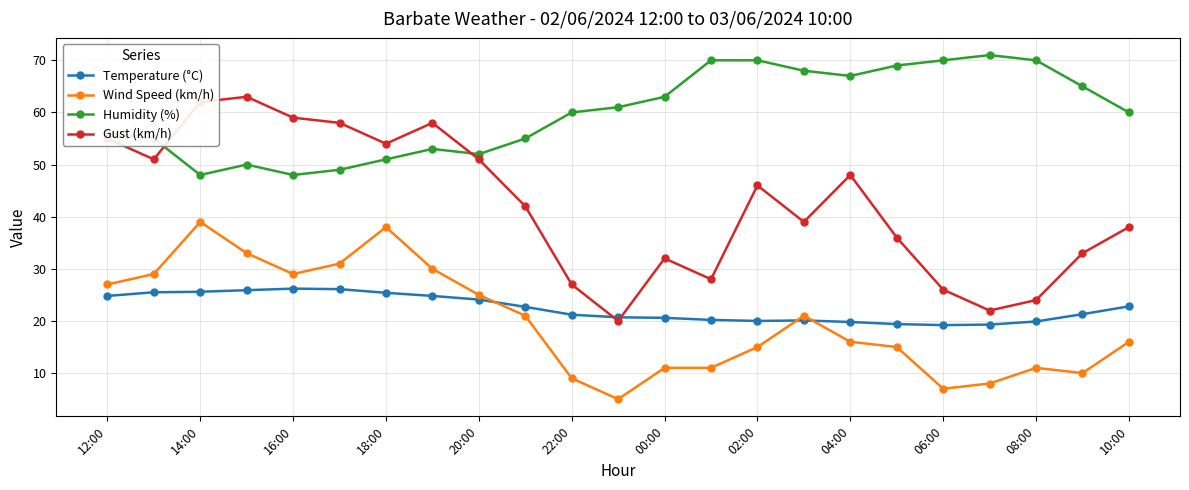

What is the smallest value displayed?

5.0